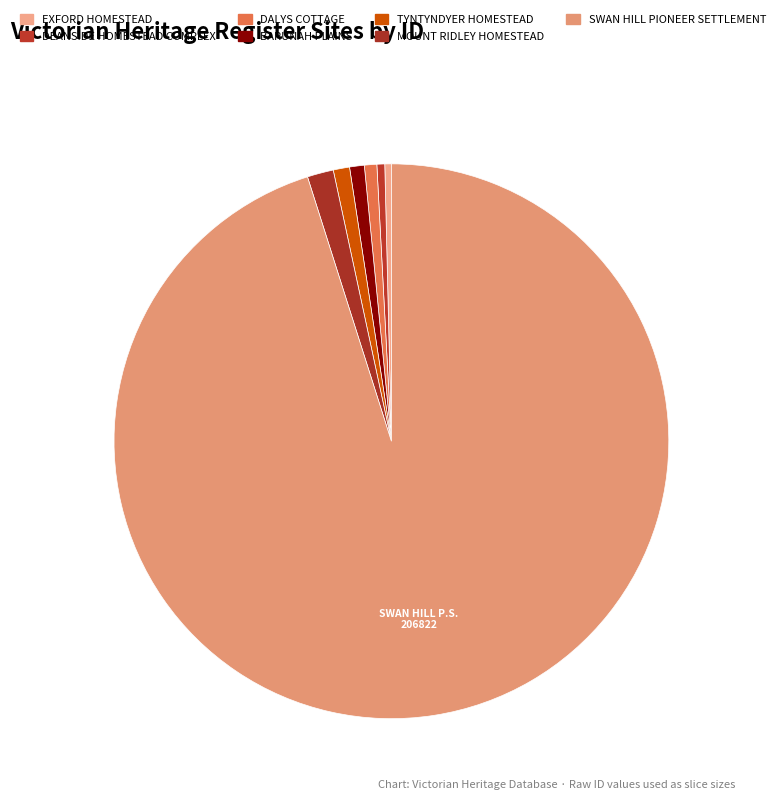

Does any single category account for the majority?

Yes